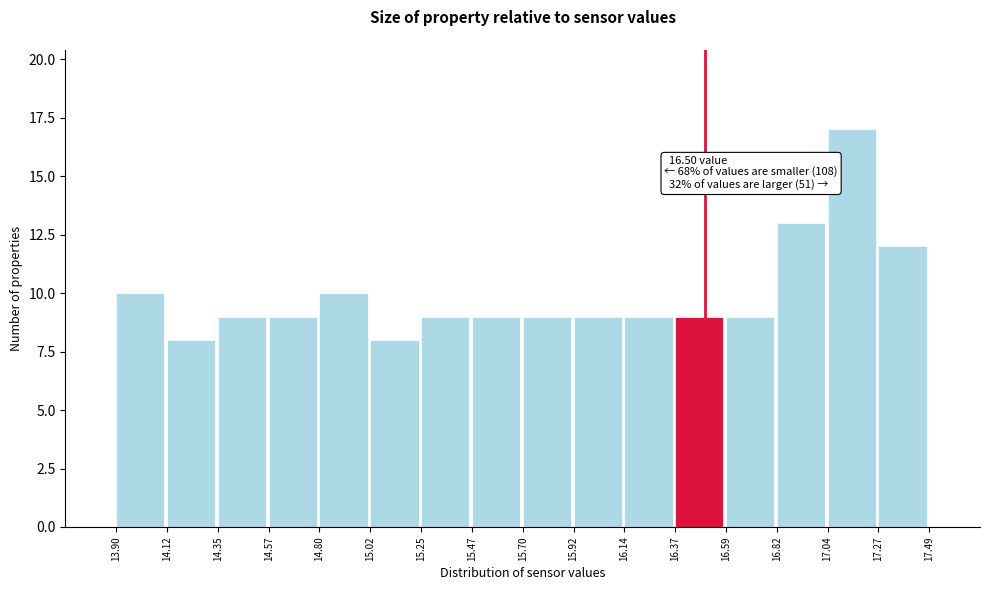

Which range on the x-axis has the tallest bar?

17.04 to 17.27